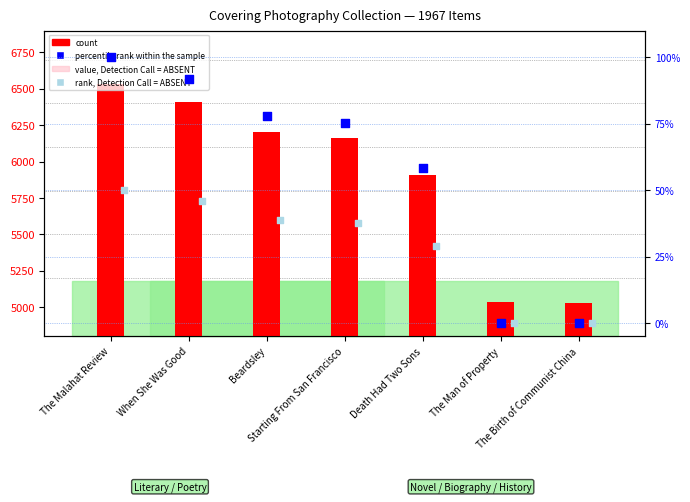

What is the total value across all series at When She Was Good?

10717.4